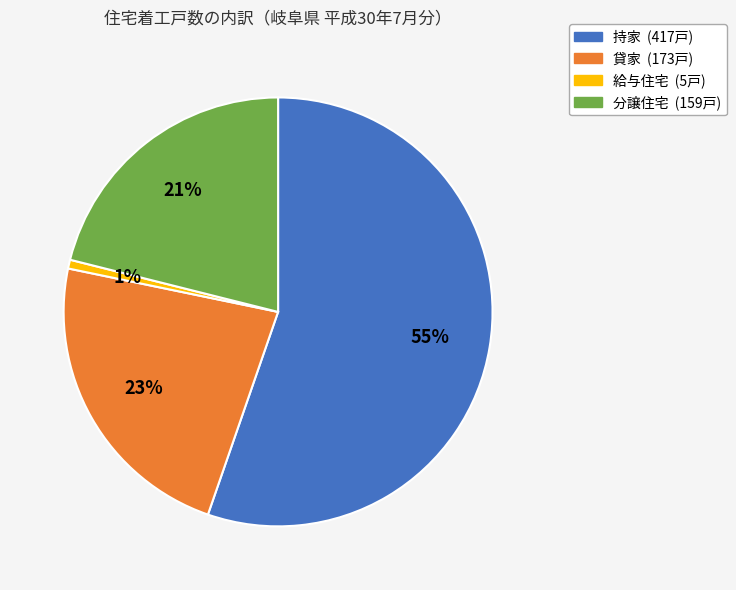

To the nearest percent, what portion does 持家 represent?

55%